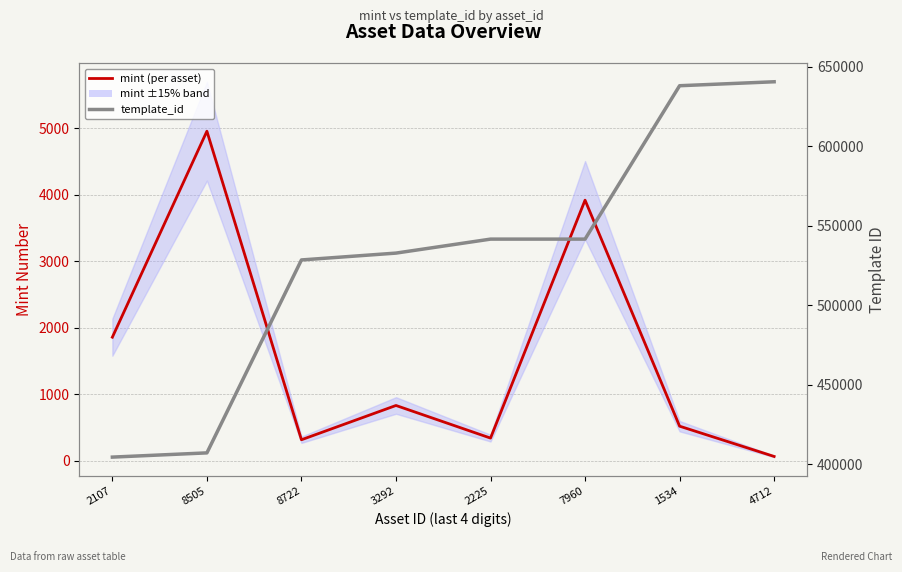

True or false: mint (per asset) and template_id cross at least once.

False